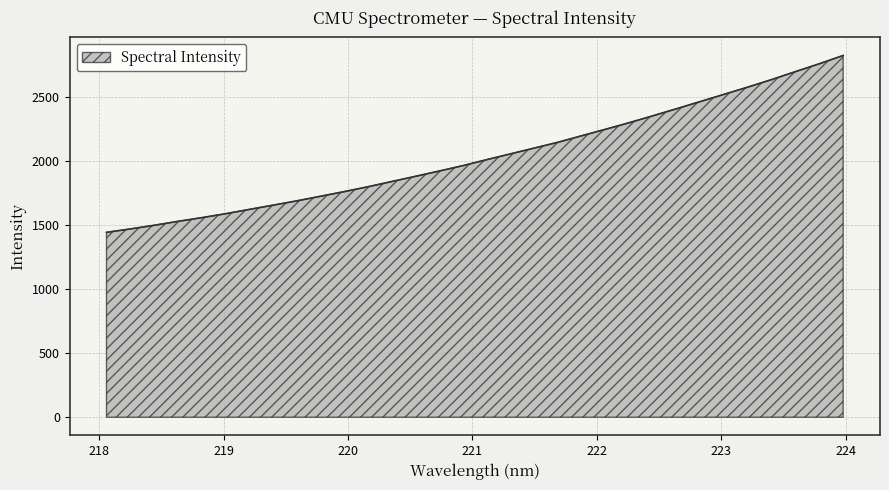

What is the minimum value shown in the chart?

1442.9